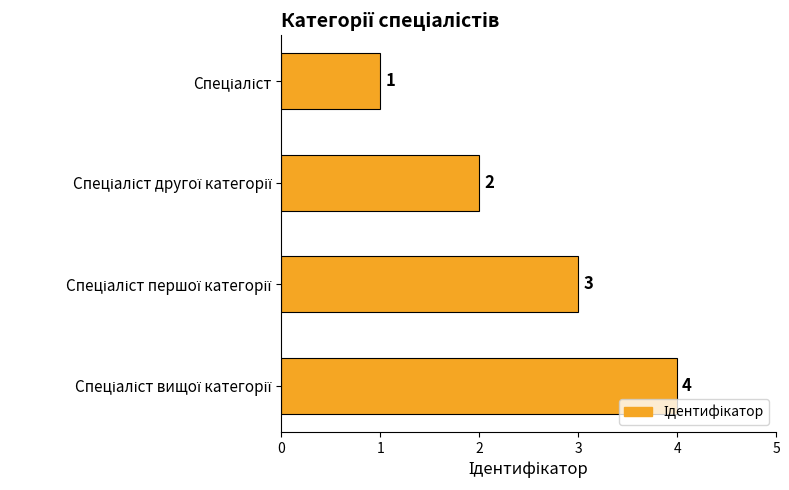

What is the sum of all values?

10